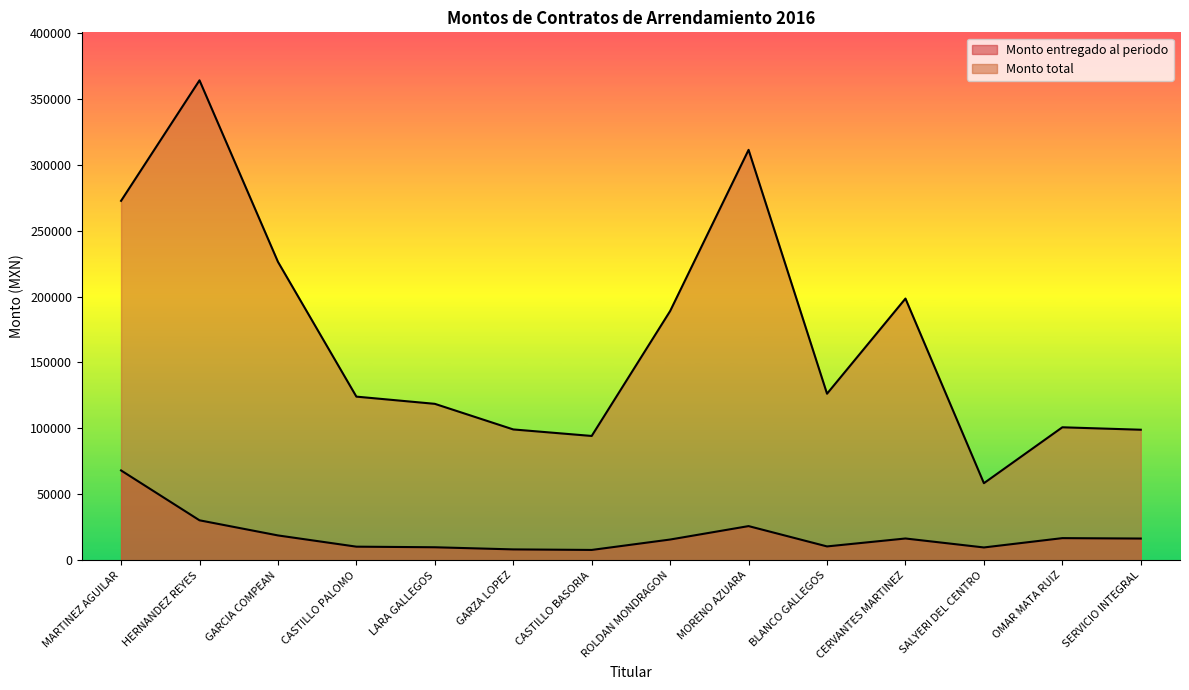

Where is Monto total nearest to the value 211190?

CERVANTES MARTINEZ